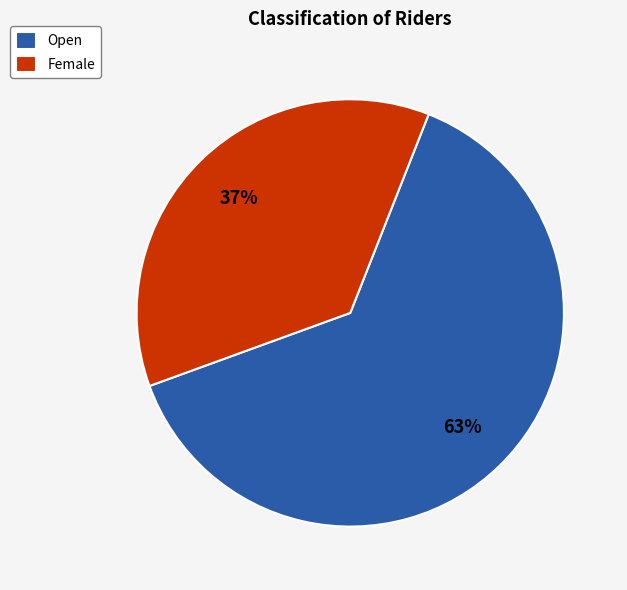

Count the number of slices in the pie.

2